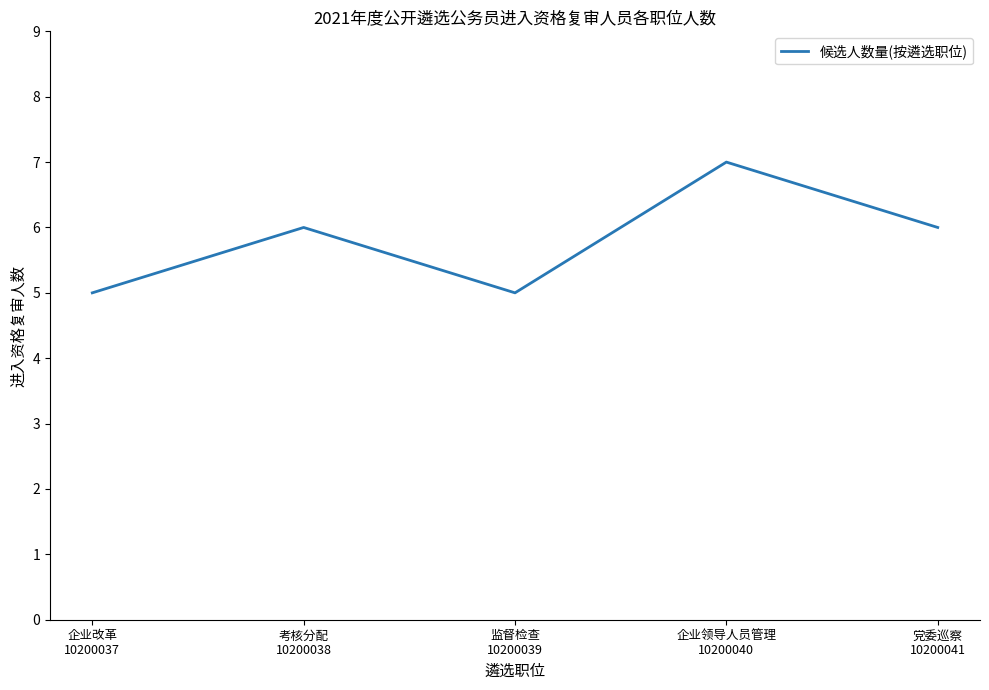

True or false: the data shows 2 at 企业改革
10200037.

False